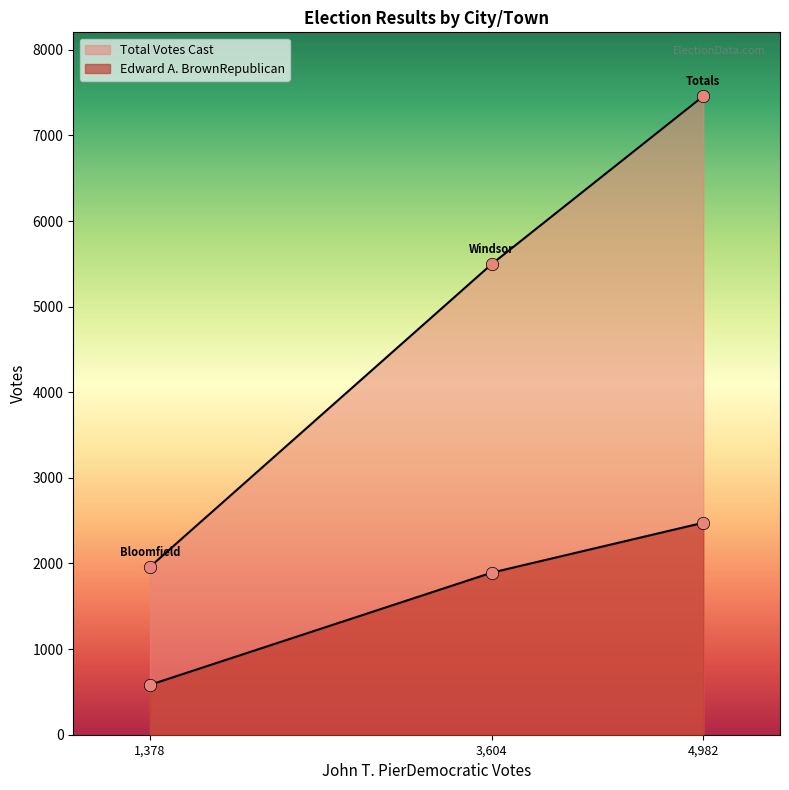

What is the total value across all series at 1,378?

2544